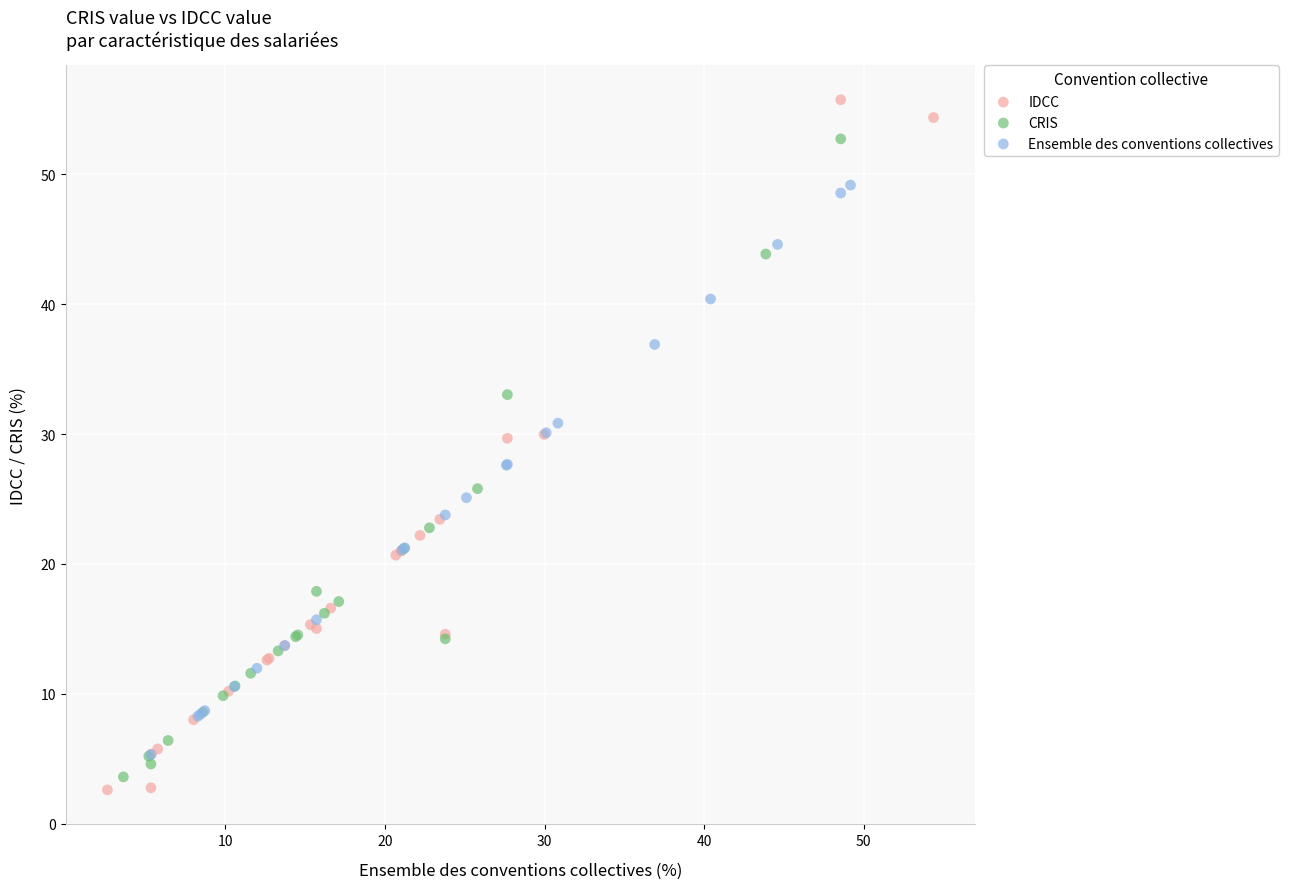

Which series has the widest spread of Y values?

IDCC